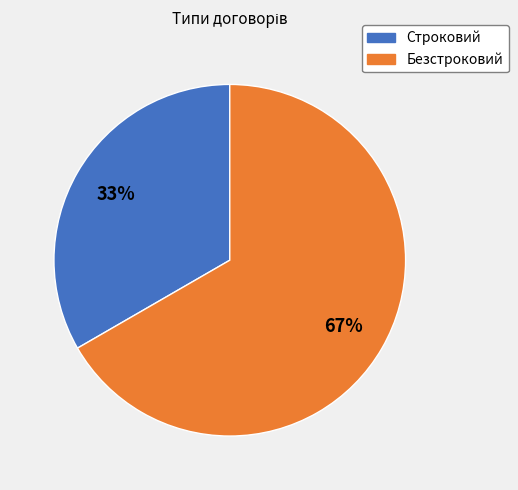

Which category has the biggest portion of the pie?

Безстроковий